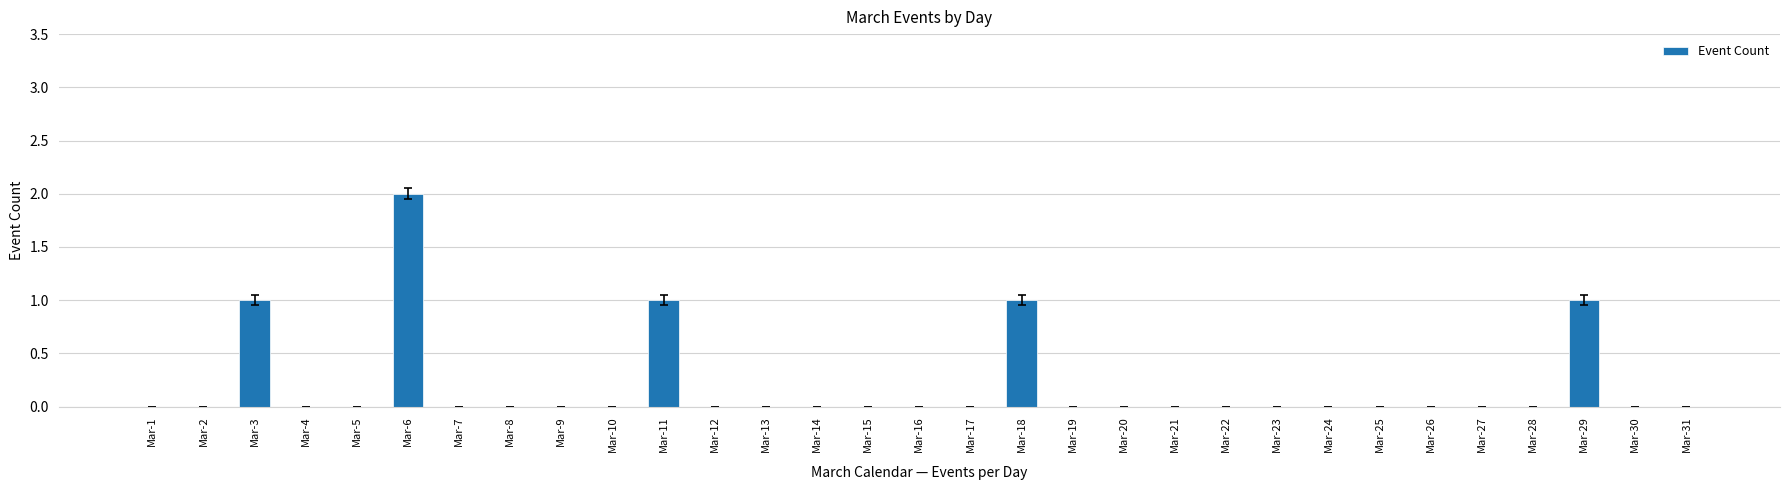

Reading left to right, extract all data points from this chart.

Mar-1=0	Mar-2=0	Mar-3=1	Mar-4=0	Mar-5=0	Mar-6=2	Mar-7=0	Mar-8=0	Mar-9=0	Mar-10=0	Mar-11=1	Mar-12=0	Mar-13=0	Mar-14=0	Mar-15=0	Mar-16=0	Mar-17=0	Mar-18=1	Mar-19=0	Mar-20=0	Mar-21=0	Mar-22=0	Mar-23=0	Mar-24=0	Mar-25=0	Mar-26=0	Mar-27=0	Mar-28=0	Mar-29=1	Mar-30=0	Mar-31=0